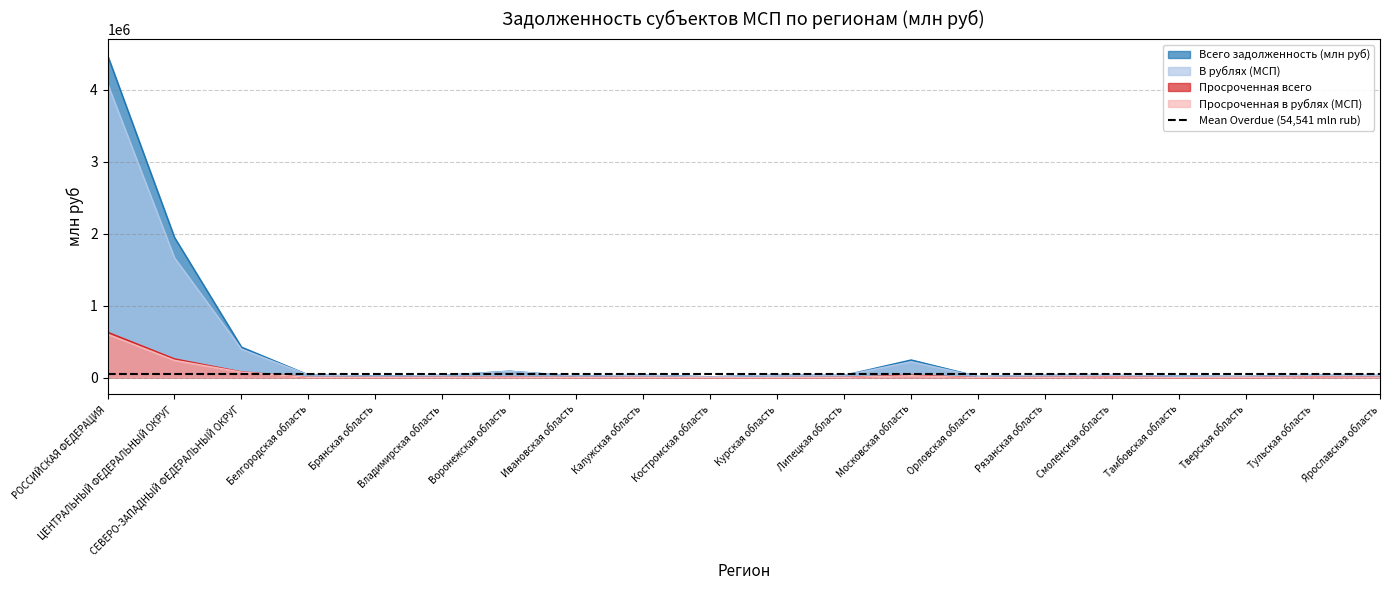

Rank the series by their maximum value, from lowest to highest.

Просроченная в рублях (МСП), Просроченная всего, В рублях (МСП), Всего задолженность (млн руб)